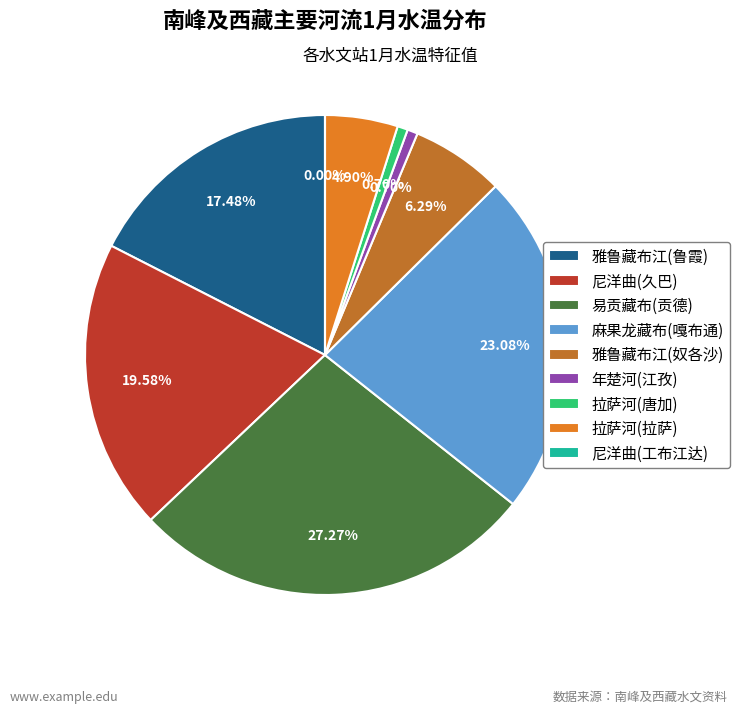

Combined, what portion of the pie is 易贡藏布(贡德) and 尼洋曲(工布江达)?

27.3%